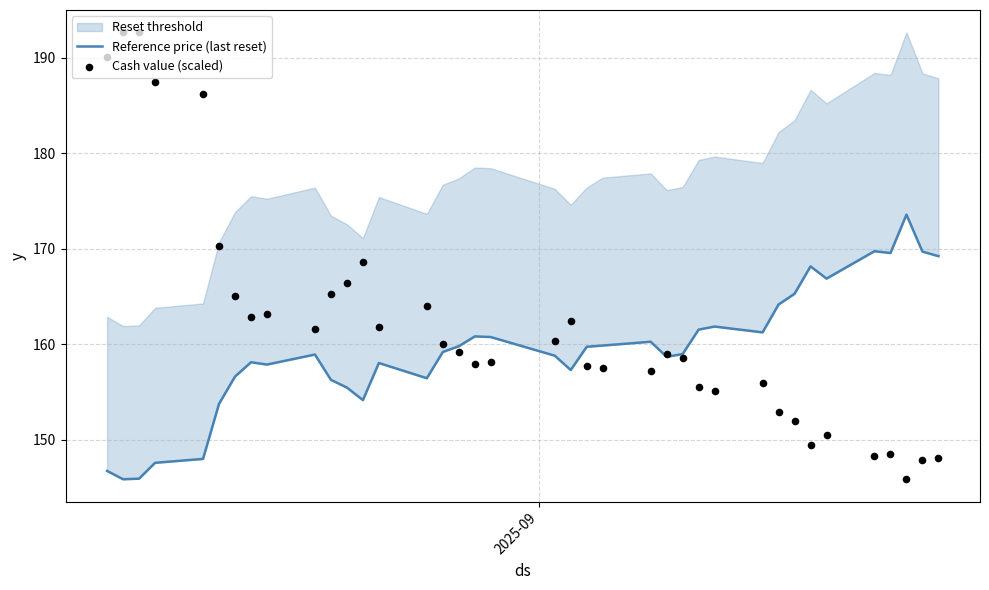

Which series contains the lowest Y value?

Reference price (last reset)